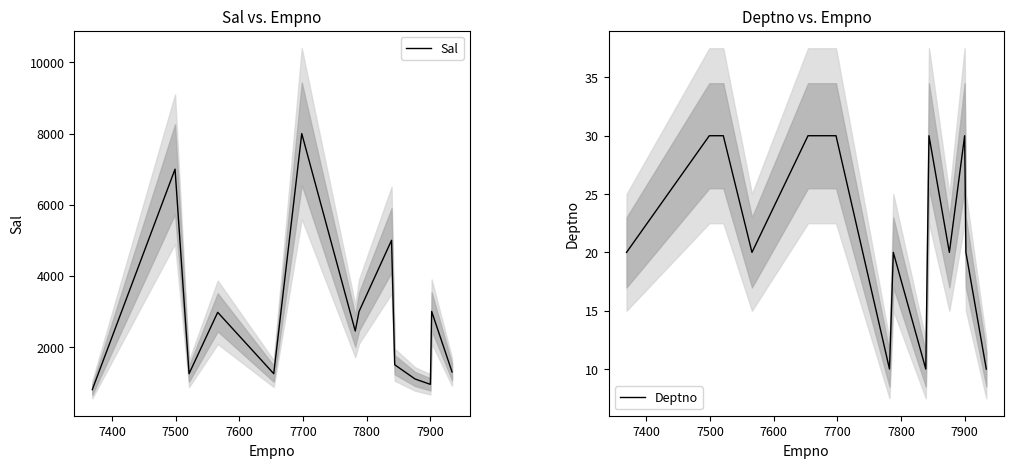

Reading left to right, what are all the values shown in this chart?

Sal: 800	7000	1250	2975	1250	8000	2450	3000	5000	1500	1100	950	3000	1300
Deptno: 20	30	30	20	30	30	10	20	10	30	20	30	20	10